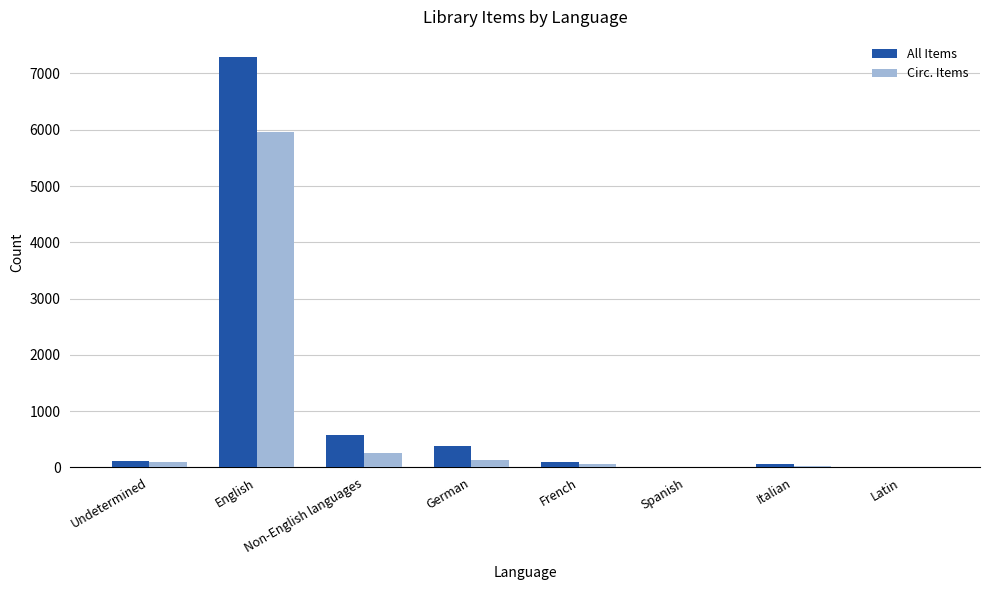

What is the spread (max minus min) of values at Undetermined?

5